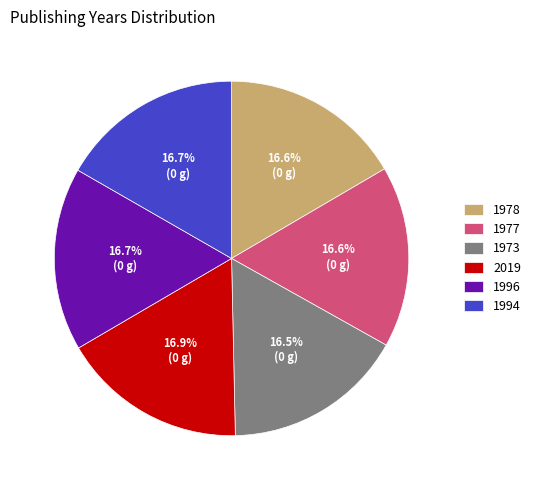

What percentage do 1973 and 1977 together represent?

33.1%